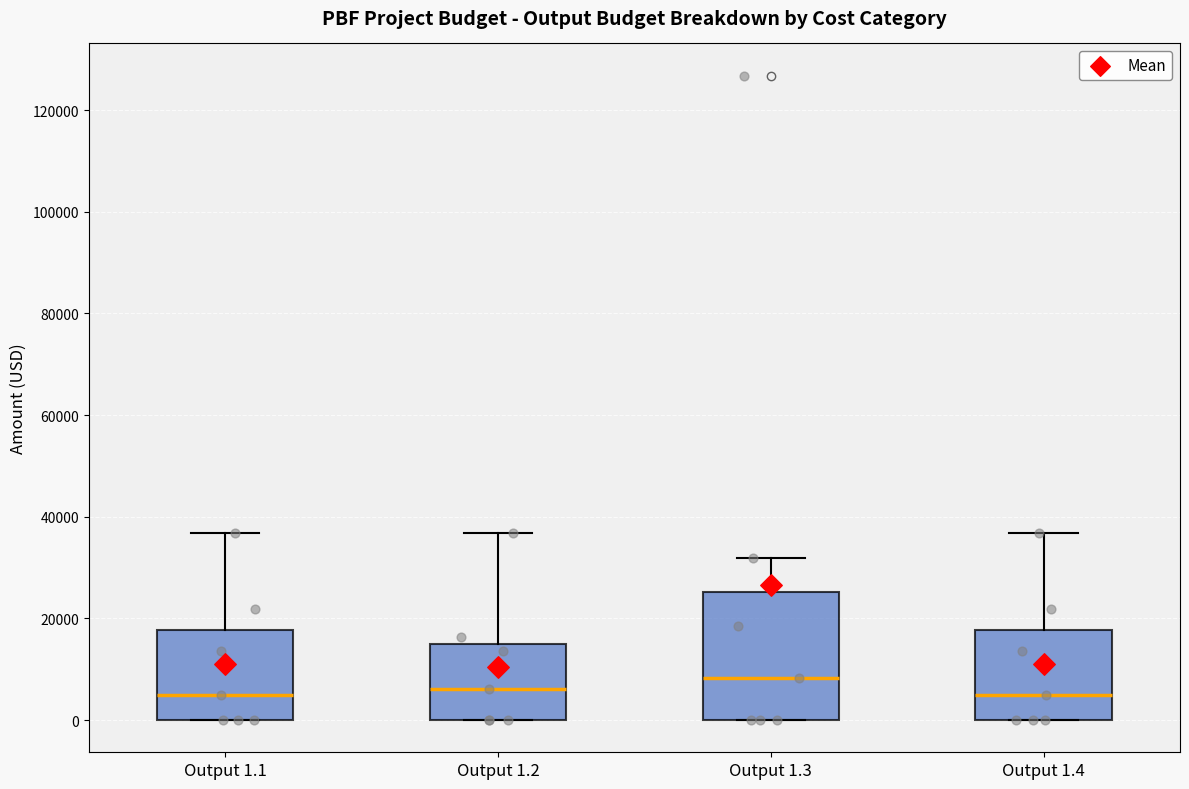

Reading left to right, read every box against the y-axis: the position of its median line, the range the box covers, and the ends of its whiskers. The values are not printed on the chart, so give them approximately, as read against the axis.

Output 1.1: median 4000, box 0 to 18000, whiskers 0 to 36000
Output 1.2: median 6000, box 0 to 14000, whiskers 0 to 36000
Output 1.3: median 8000, box 0 to 26000, whiskers 0 to 32000
Output 1.4: median 4000, box 0 to 18000, whiskers 0 to 36000